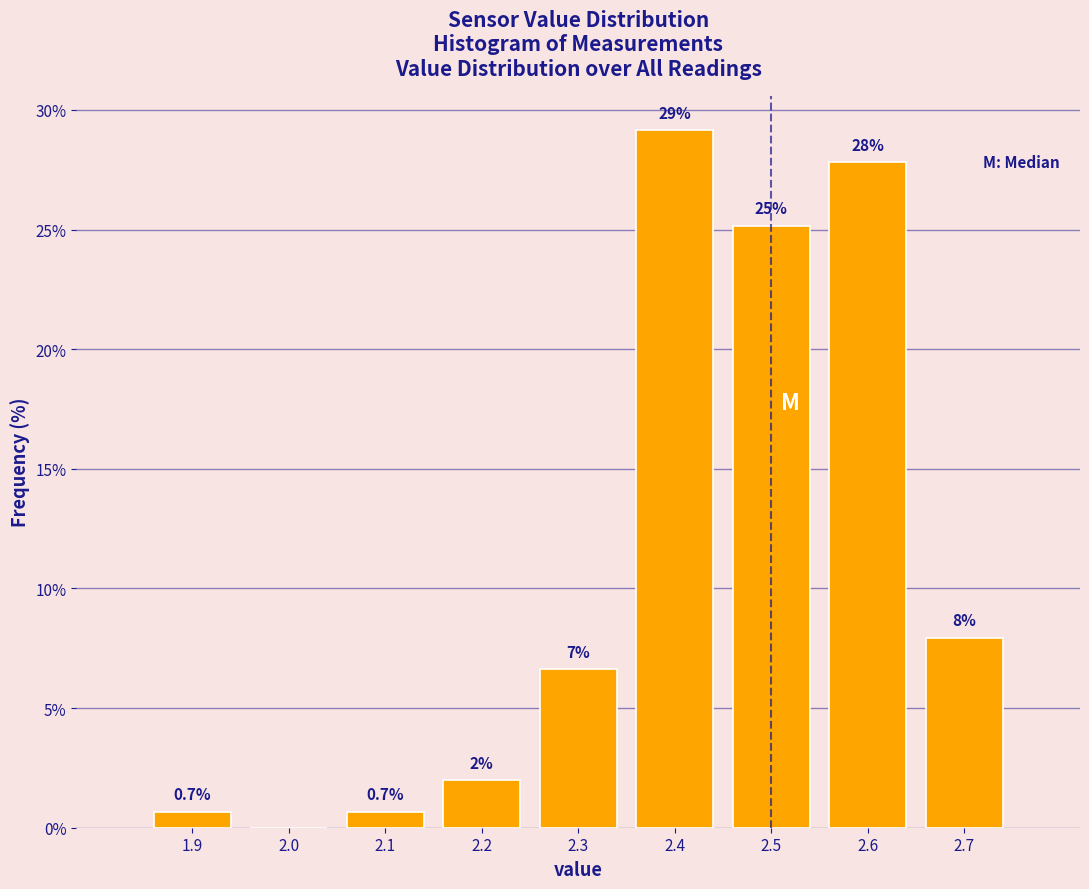

Over which range of the x-axis is the bar tallest?

2.35 to 2.45